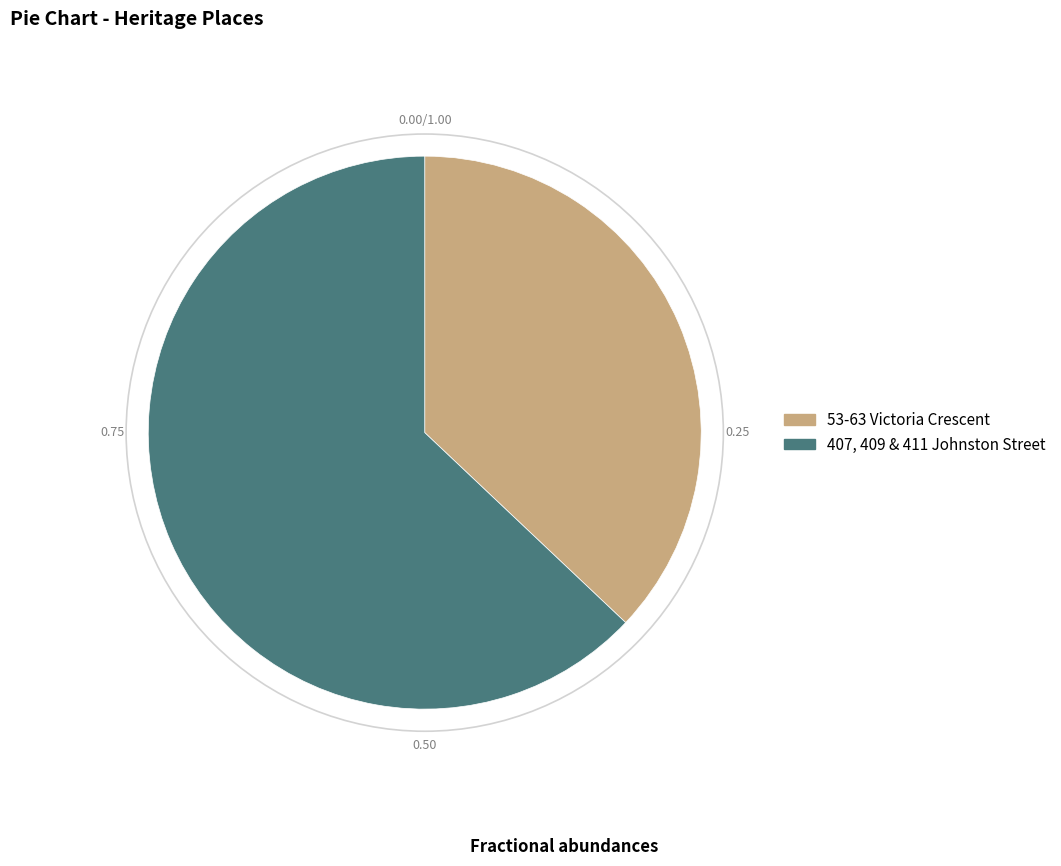

Do 53-63 Victoria Crescent and 407, 409 & 411 Johnston Street together represent more than half of the pie?

Yes